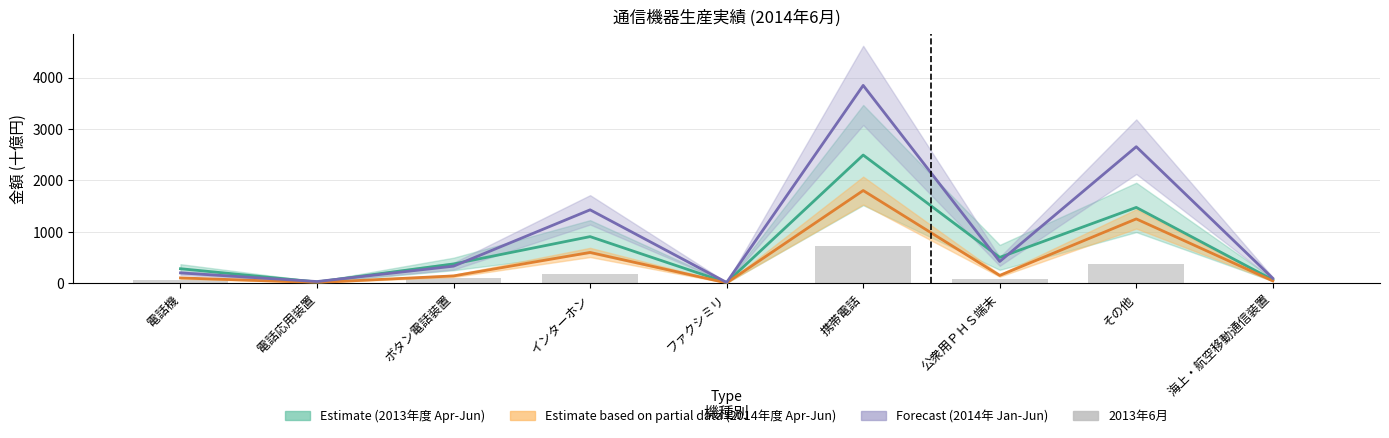

Is it true that 2014年(Jan-Jun) equals 285.1 at 電話機?

False